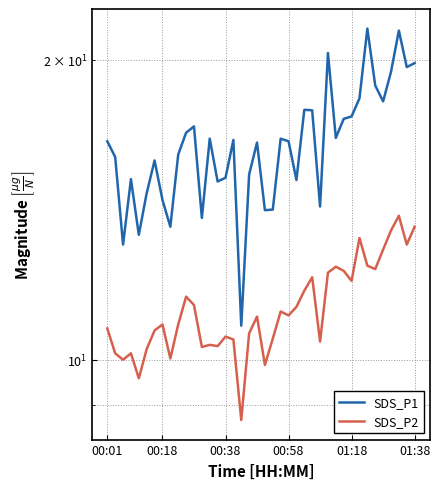

How many series are shown in this chart?

2